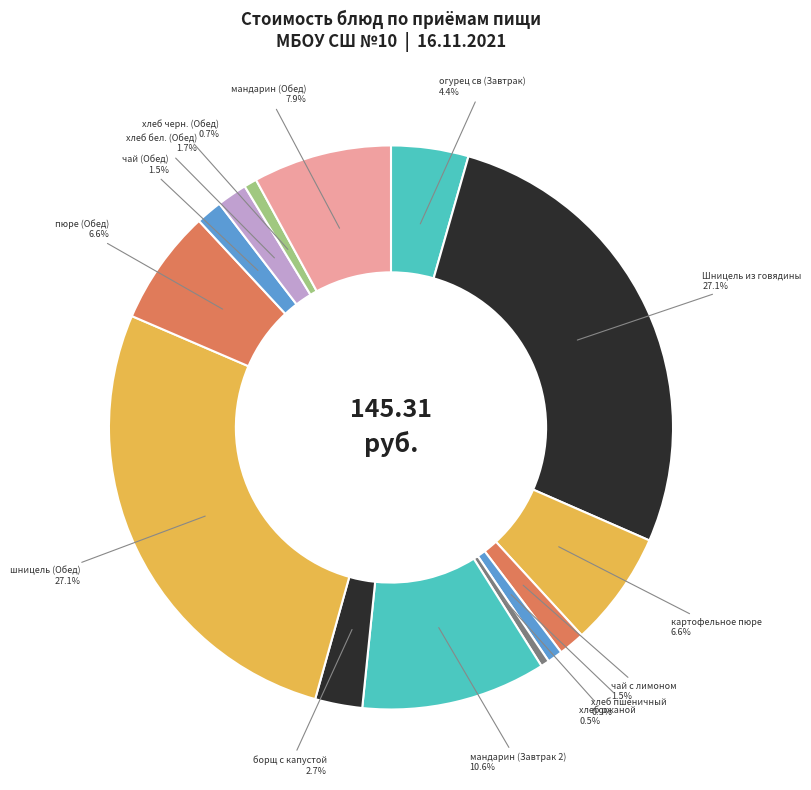

How many segments does this pie chart have?

14